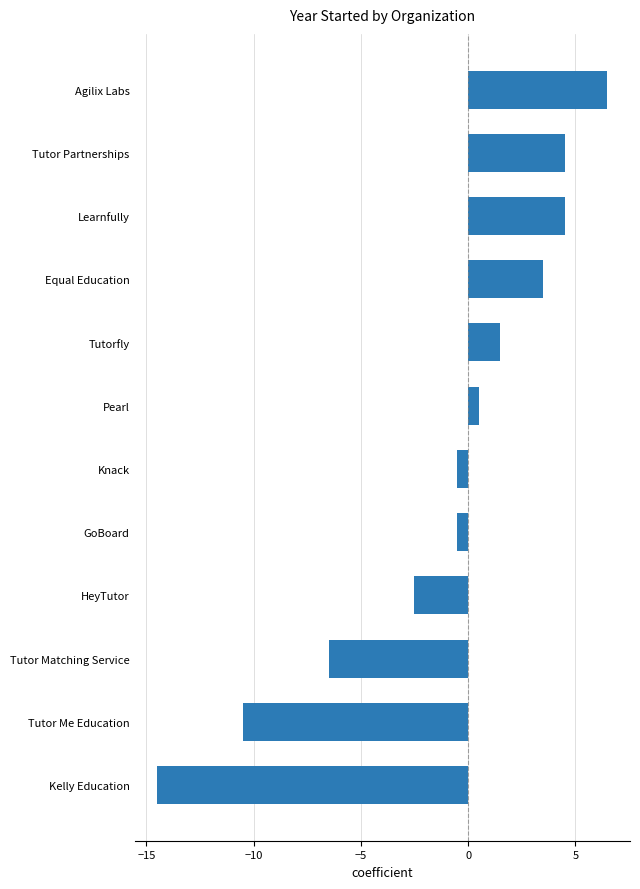

How many series are shown in this chart?

1